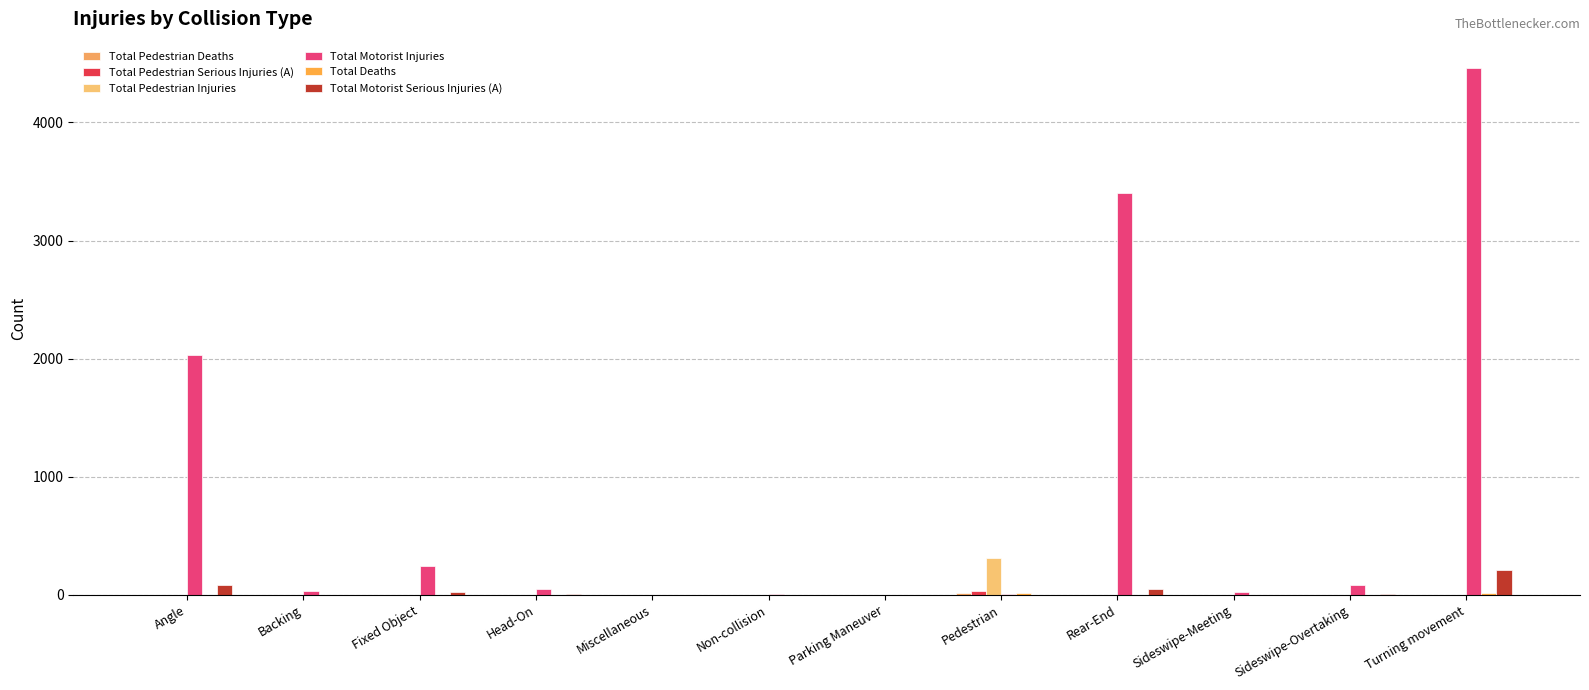

What position from the left is Head-On?

4